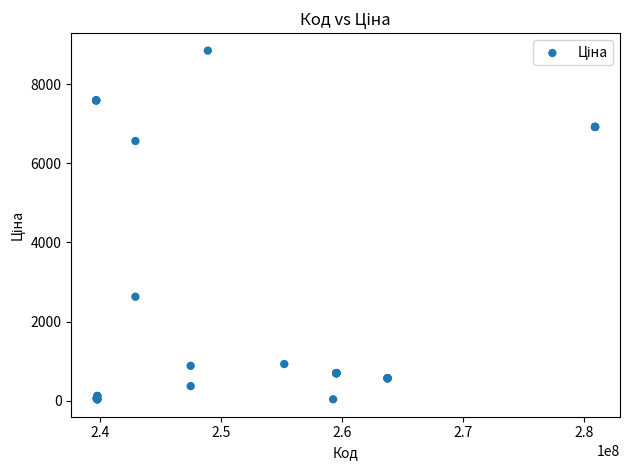

What Y value in the scatter plot is closest to 4444?

2627.5